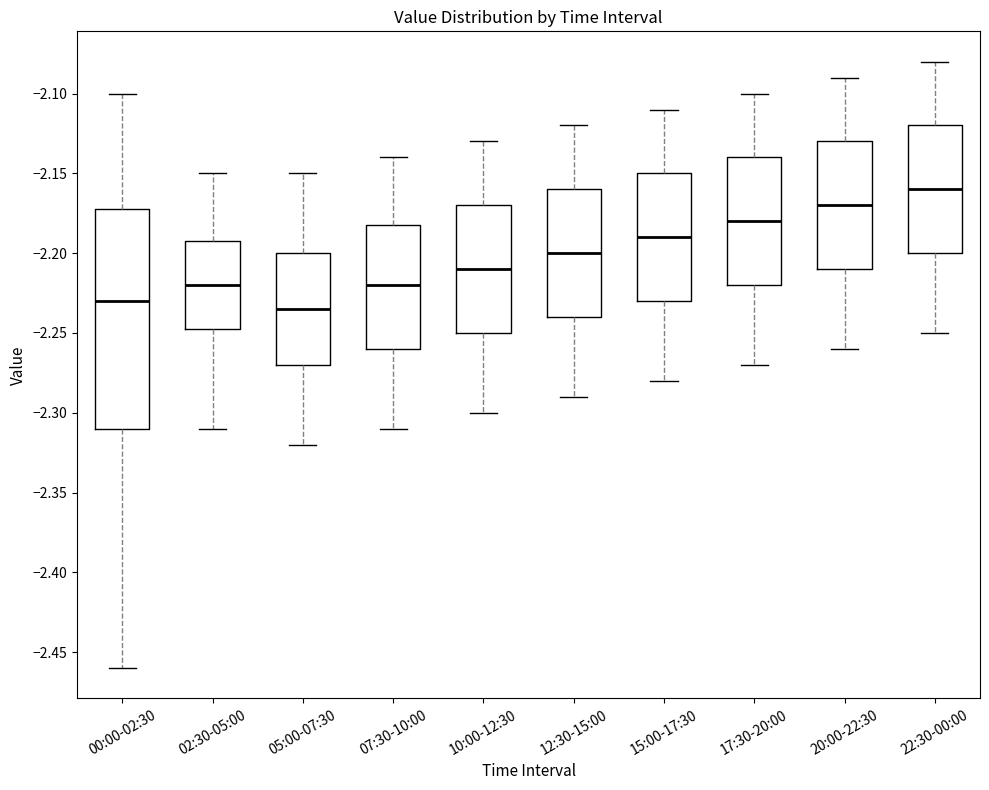

Reading left to right, transcribe this box plot: for each box, give where its median line is, the range the box spans, and where its two whiskers end, as read against the y-axis. The values are not printed on the chart, so give them approximately, as read against the axis.

00:00-02:30: median -2.230, box -2.310 to -2.170, whiskers -2.460 to -2.100
02:30-05:00: median -2.220, box -2.245 to -2.190, whiskers -2.310 to -2.150
05:00-07:30: median -2.235, box -2.270 to -2.200, whiskers -2.320 to -2.150
07:30-10:00: median -2.220, box -2.260 to -2.180, whiskers -2.310 to -2.140
10:00-12:30: median -2.210, box -2.250 to -2.170, whiskers -2.300 to -2.130
12:30-15:00: median -2.200, box -2.240 to -2.160, whiskers -2.290 to -2.120
15:00-17:30: median -2.190, box -2.230 to -2.150, whiskers -2.280 to -2.110
17:30-20:00: median -2.180, box -2.220 to -2.140, whiskers -2.270 to -2.100
20:00-22:30: median -2.170, box -2.210 to -2.130, whiskers -2.260 to -2.090
22:30-00:00: median -2.160, box -2.200 to -2.120, whiskers -2.250 to -2.080